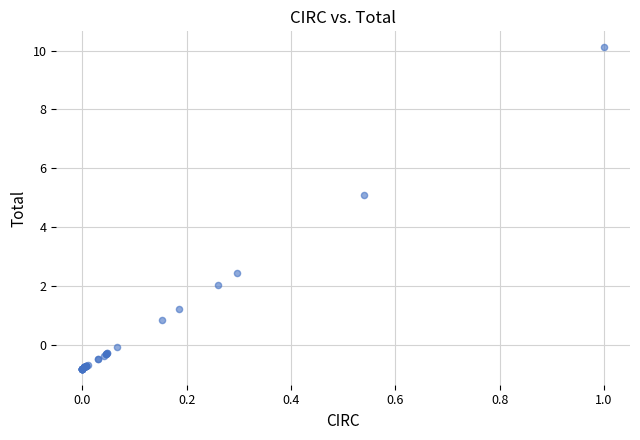

What Y value in the scatter plot is closest to 4?

5.1